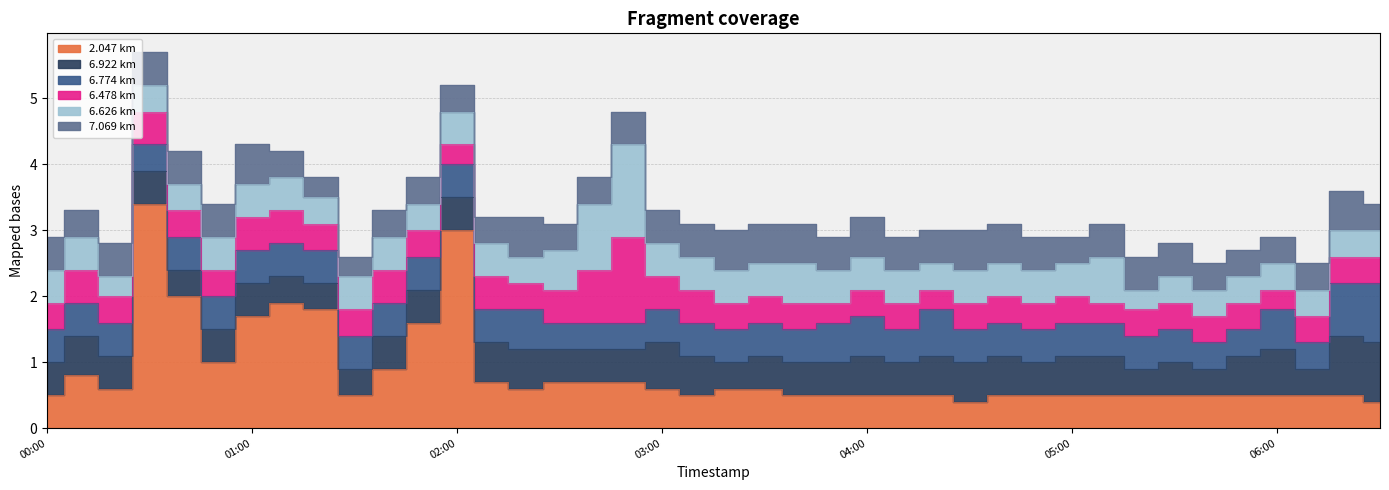

How many intersections are there between 6.774 and 7.069?

3